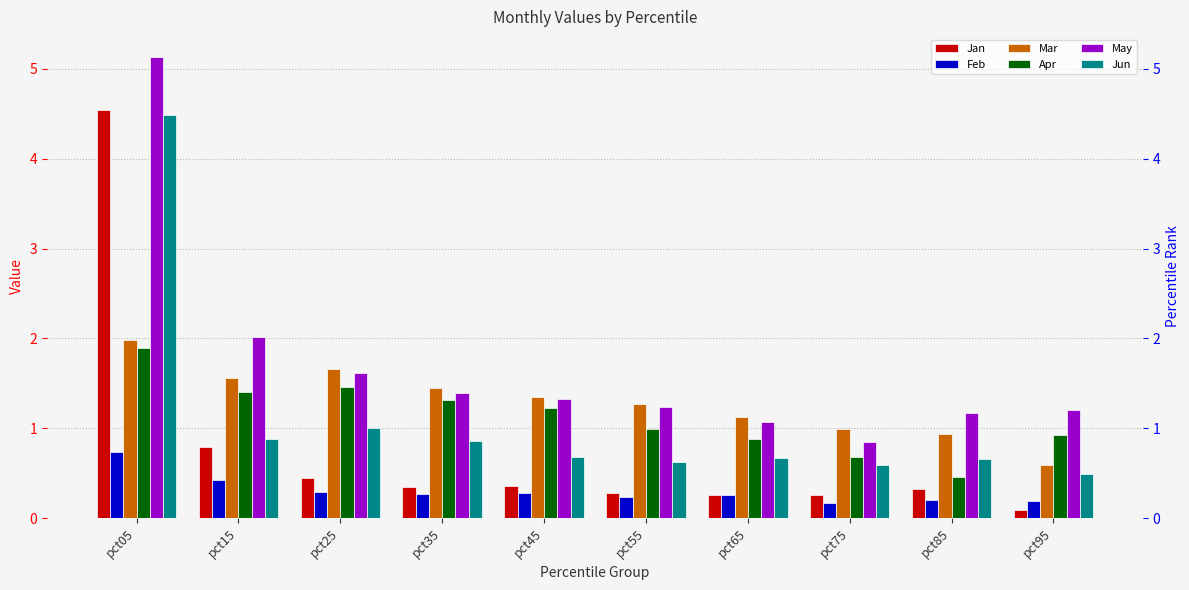

Reading right to left, transcribe all the data shown in this chart.

Jan: 0.1	0.3	0.3	0.3	0.3	0.4	0.4	0.4	0.8	4.5
Feb: 0.2	0.2	0.2	0.3	0.2	0.3	0.3	0.3	0.4	0.7
Mar: 0.6	0.9	1.0	1.1	1.3	1.4	1.4	1.7	1.6	2.0
Apr: 0.9	0.5	0.7	0.9	1.0	1.2	1.3	1.5	1.4	1.9
May: 1.2	1.2	0.8	1.1	1.2	1.3	1.4	1.6	2.0	5.1
Jun: 0.5	0.7	0.6	0.7	0.6	0.7	0.9	1.0	0.9	4.5